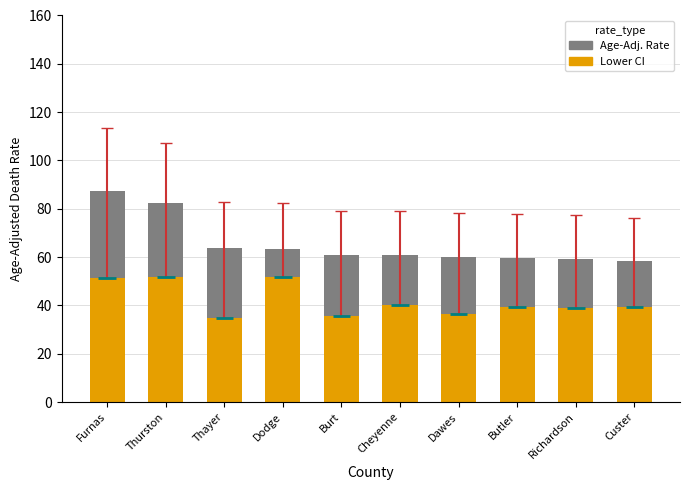

What position from the right is Burt?

6